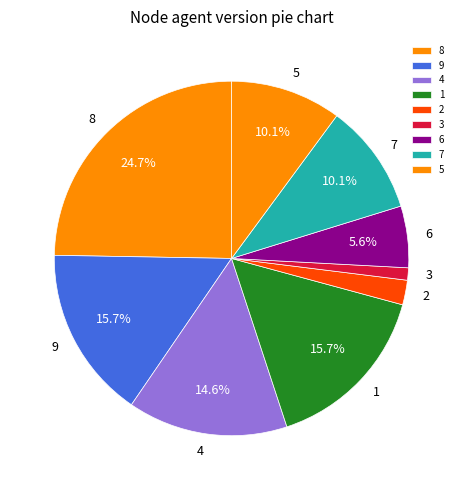

How many segments does this pie chart have?

9